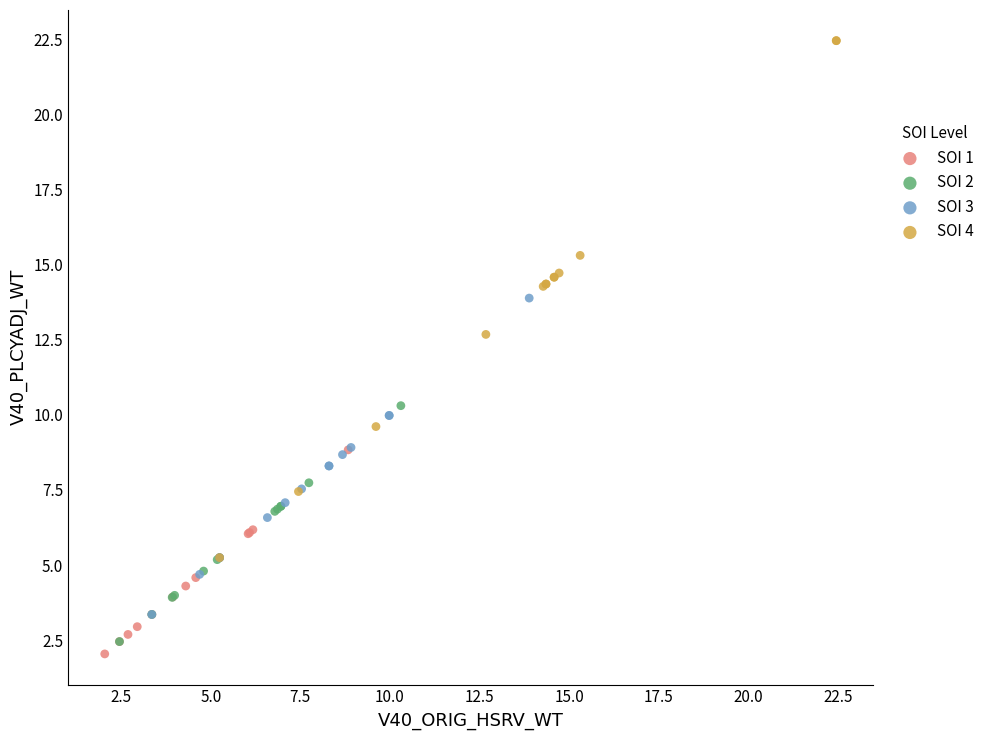

What are all the series names shown in the legend?

SOI 1, SOI 2, SOI 3, SOI 4